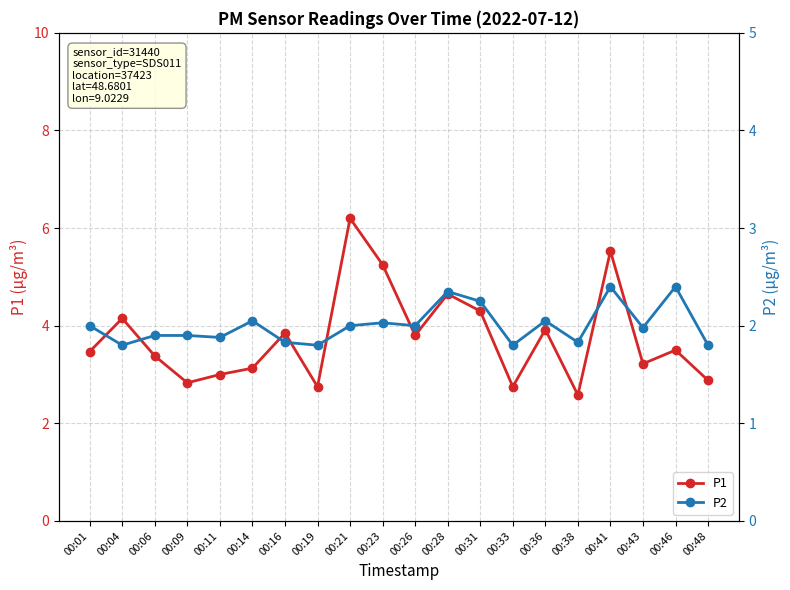

How many lines are shown in the chart?

2